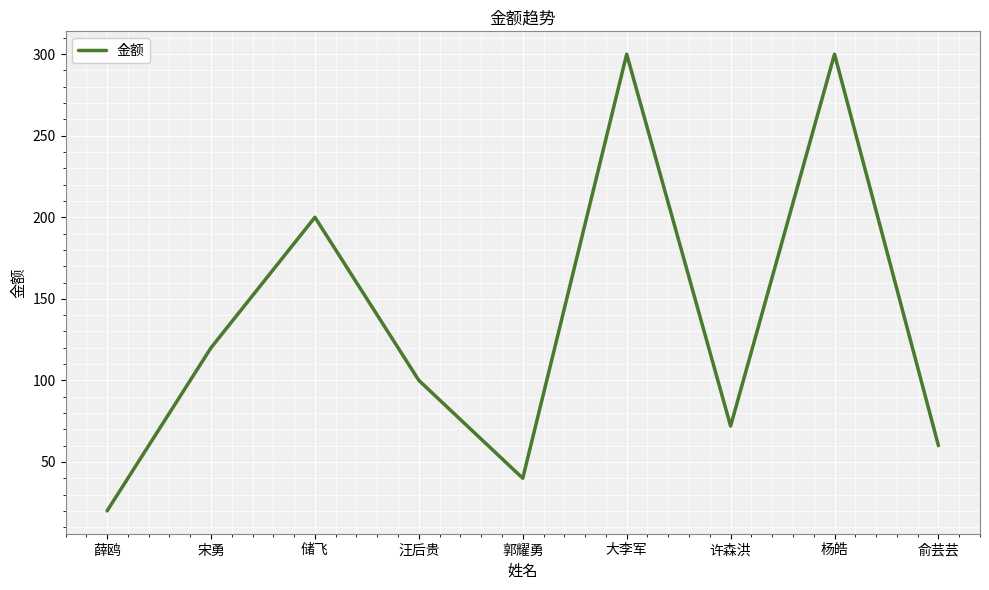

Where is the first local minimum?

郭耀勇